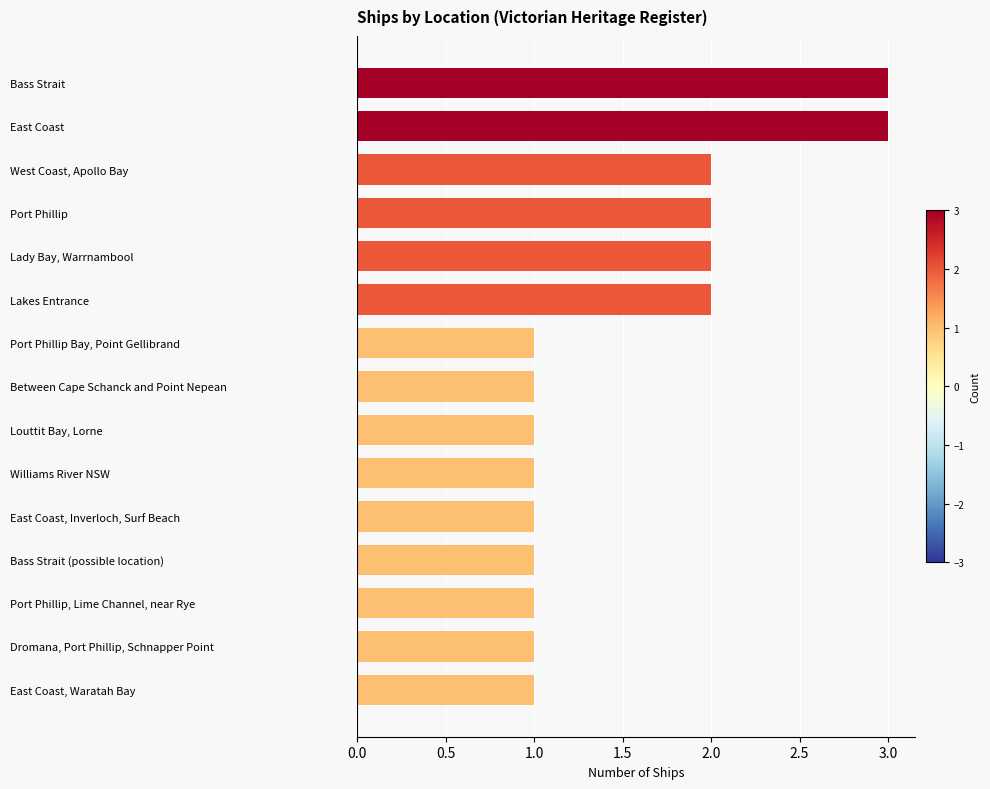

Is it true that the value at Louttit Bay, Lorne is 2?

False